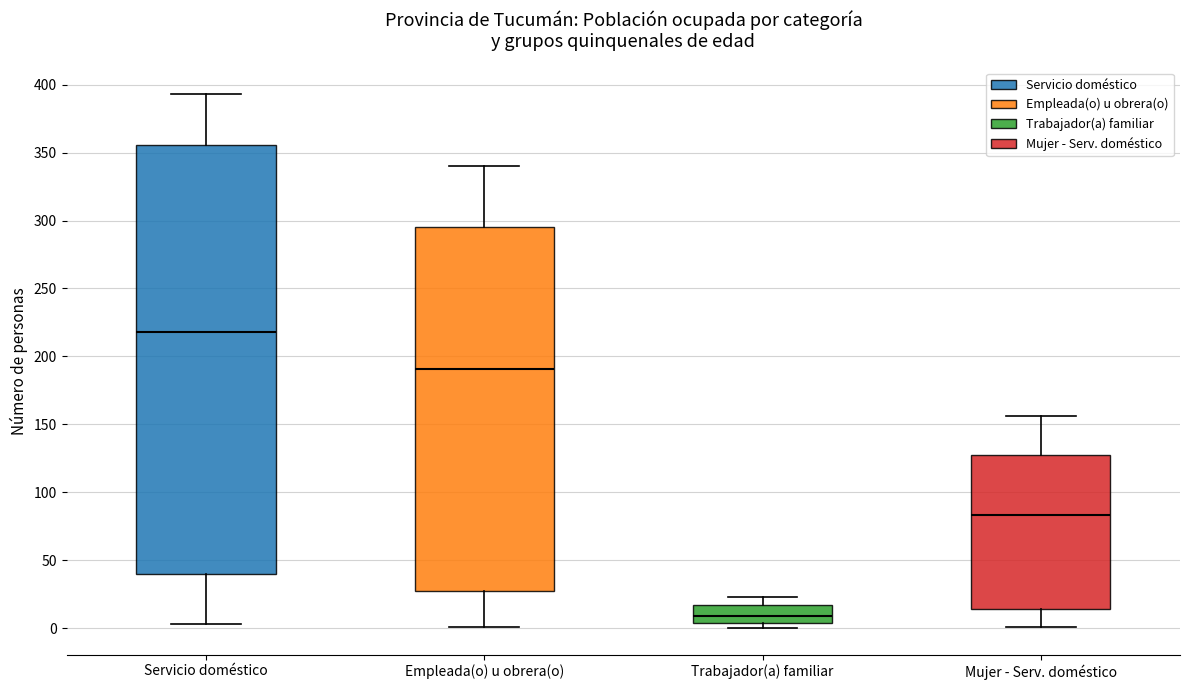

Where does the upper whisker of the box for Servicio doméstico end on the y-axis? The values are not printed on the chart, so give them approximately, as read against the axis.

395